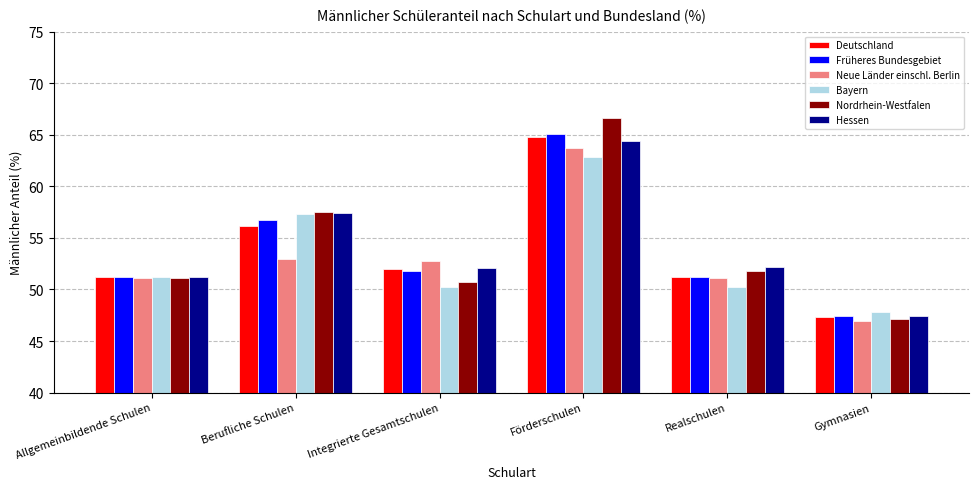

How many distinct data groups are displayed?

6